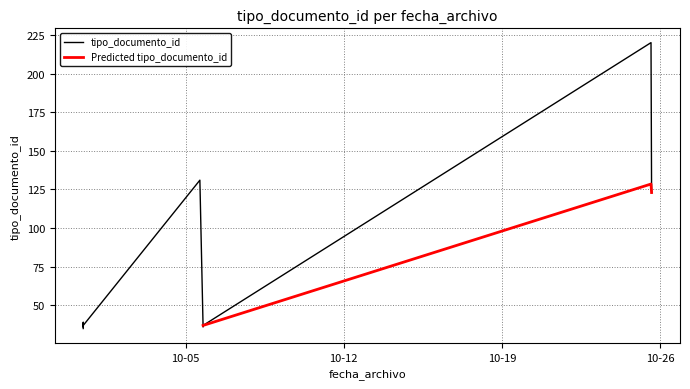

The chart shows a value of 131 at 2021-10-05 15:12:24. True or false?

True